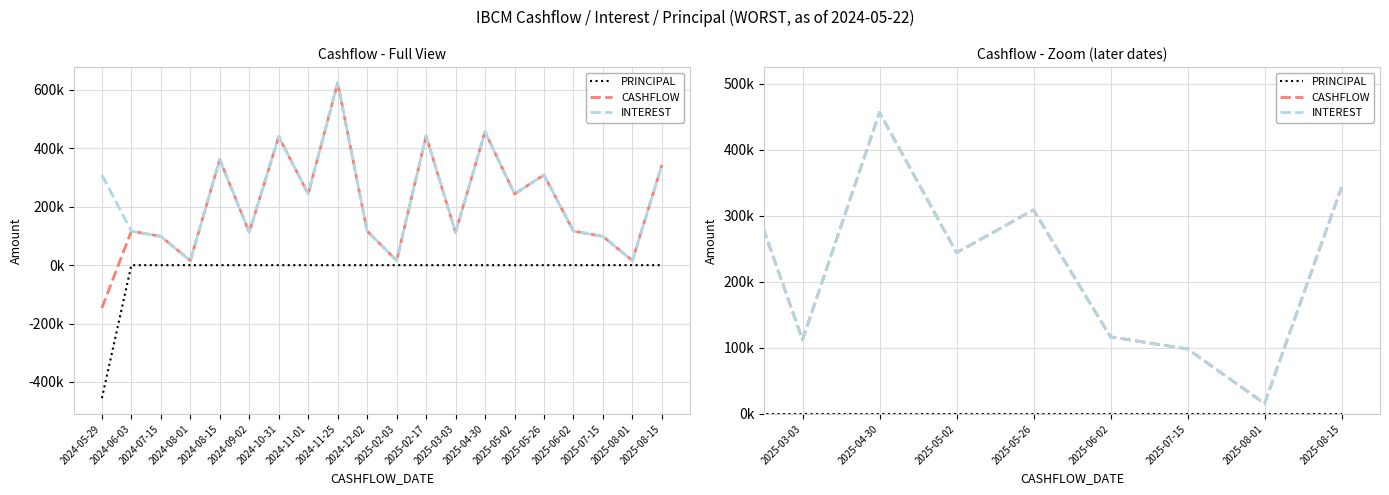

Is this an area chart (filled region under the line)?

No